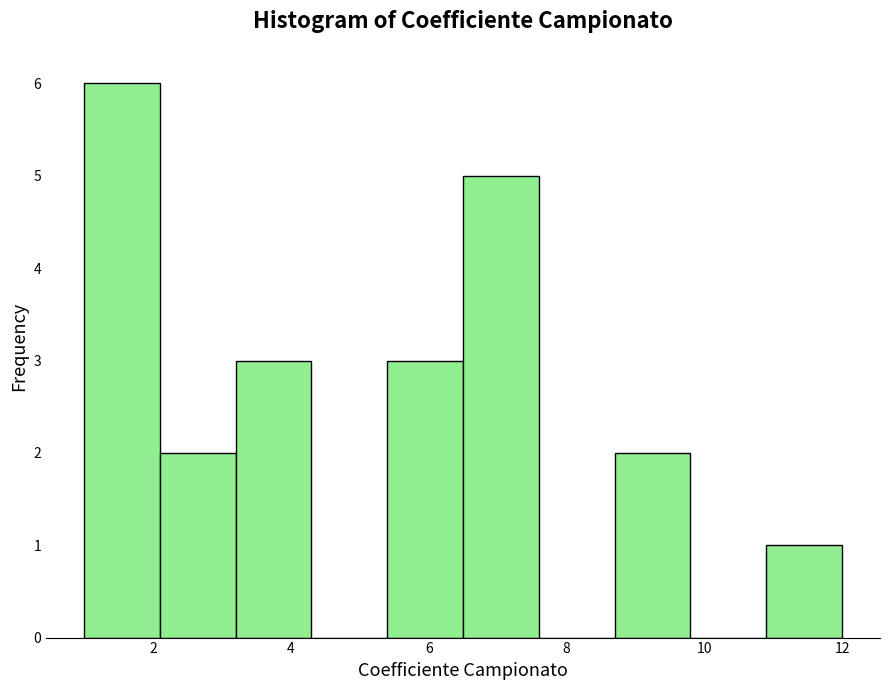

Reading left to right, transcribe this chart: for each bar, give the range it covers on the x-axis and its height. Neither the bar edges nor the heights are printed on the chart, so give them approximately, as read against the axes.

1.0 to 2.1: 6
2.1 to 3.2: 2
3.2 to 4.3: 3
4.3 to 5.4: 0
5.4 to 6.5: 3
6.5 to 7.6: 5
7.6 to 8.7: 0
8.7 to 9.8: 2
9.8 to 10.9: 0
10.9 to 12.0: 1